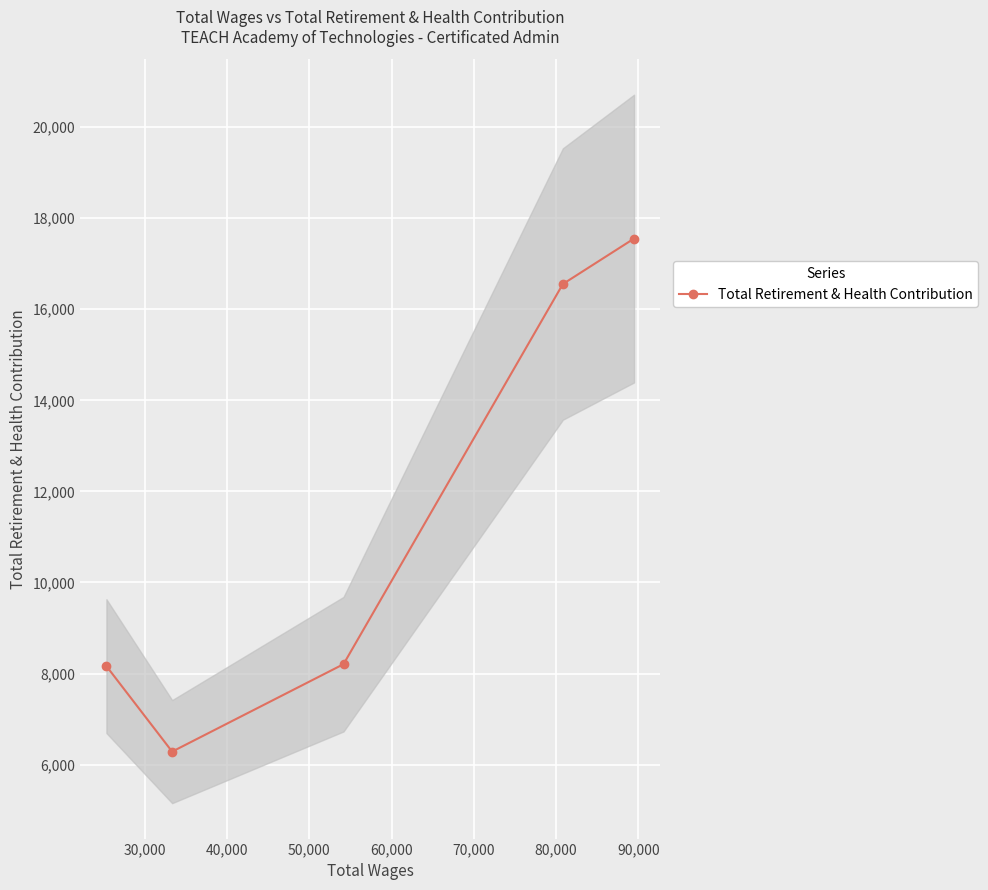

What is the greatest value displayed?

17551